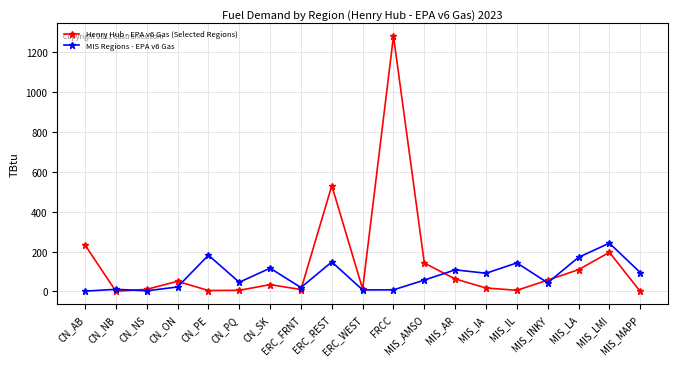

What position from the left is CN_PQ?

6